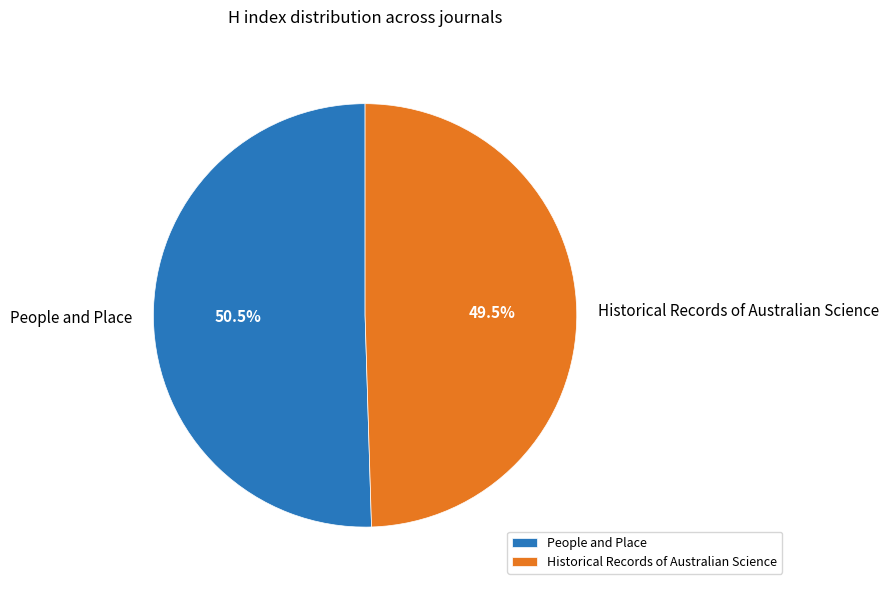

Which slice represents more than half of the pie?

People and Place